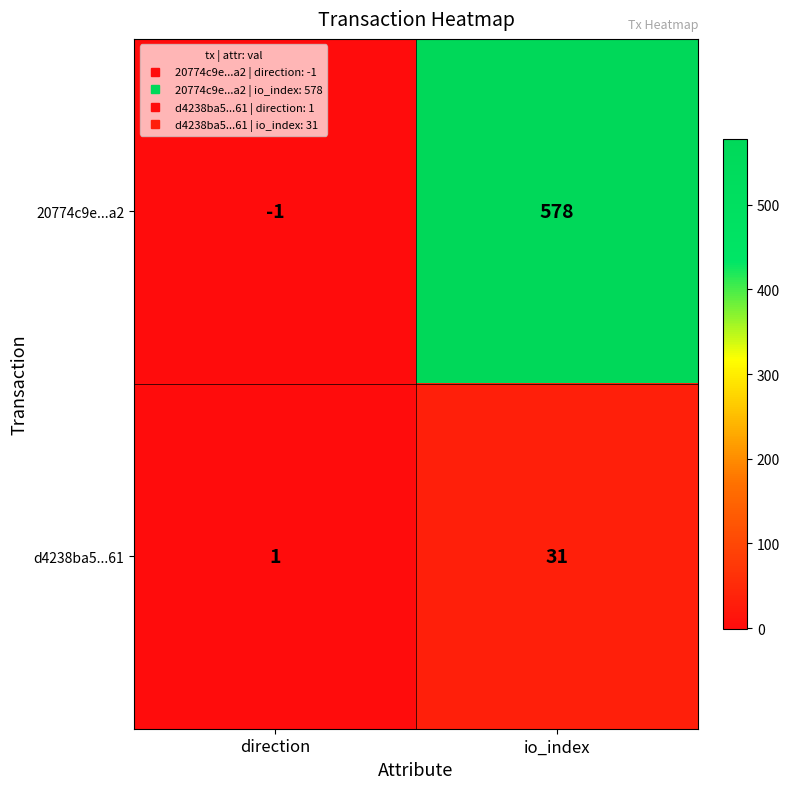

At which category is the sum across all series the highest?

io_index